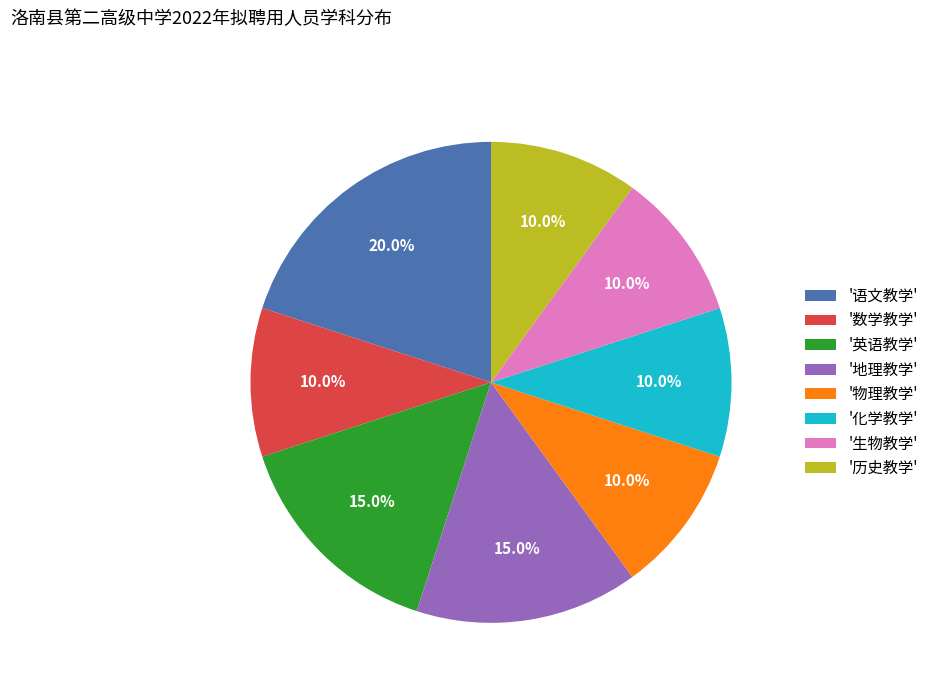

What is the ratio of the value at '化学教学' to the value at '历史教学'?

1.0